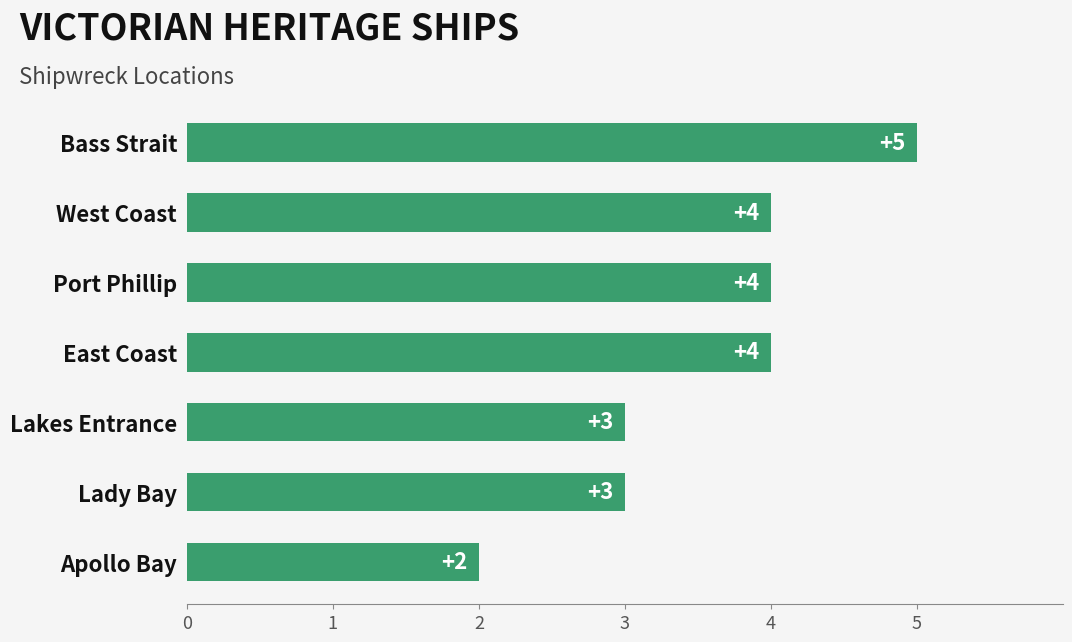

Approximately how many times larger is the value at Apollo Bay compared to Port Phillip?

0.5